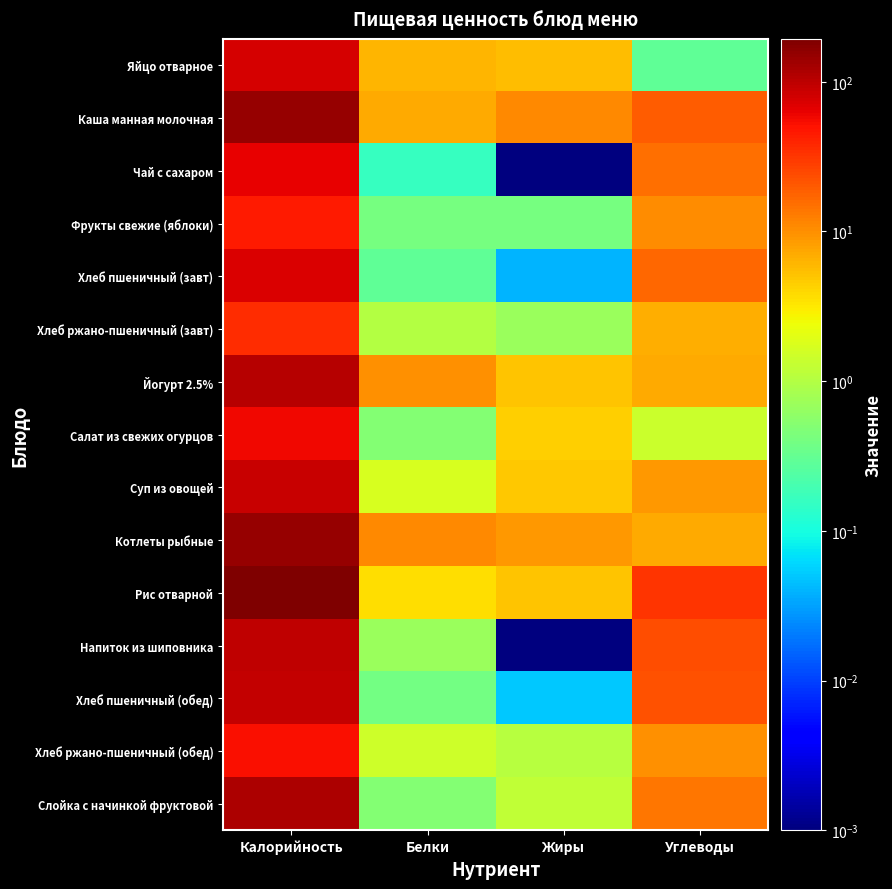

Which series has the largest total across all categories?

Рис отварной